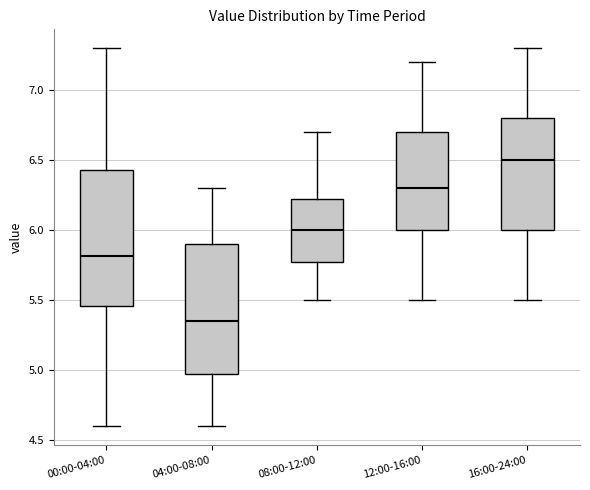

Reading left to right, transcribe this box plot: for each box, give where its median line is, the range the box spans, and where its two whiskers end, as read against the y-axis. The values are not printed on the chart, so give them approximately, as read against the axis.

00:00-04:00: median 5.80, box 5.45 to 6.45, whiskers 4.60 to 7.30
04:00-08:00: median 5.35, box 5.00 to 5.90, whiskers 4.60 to 6.30
08:00-12:00: median 6.00, box 5.80 to 6.25, whiskers 5.50 to 6.70
12:00-16:00: median 6.30, box 6.00 to 6.70, whiskers 5.50 to 7.20
16:00-24:00: median 6.50, box 6.00 to 6.80, whiskers 5.50 to 7.30